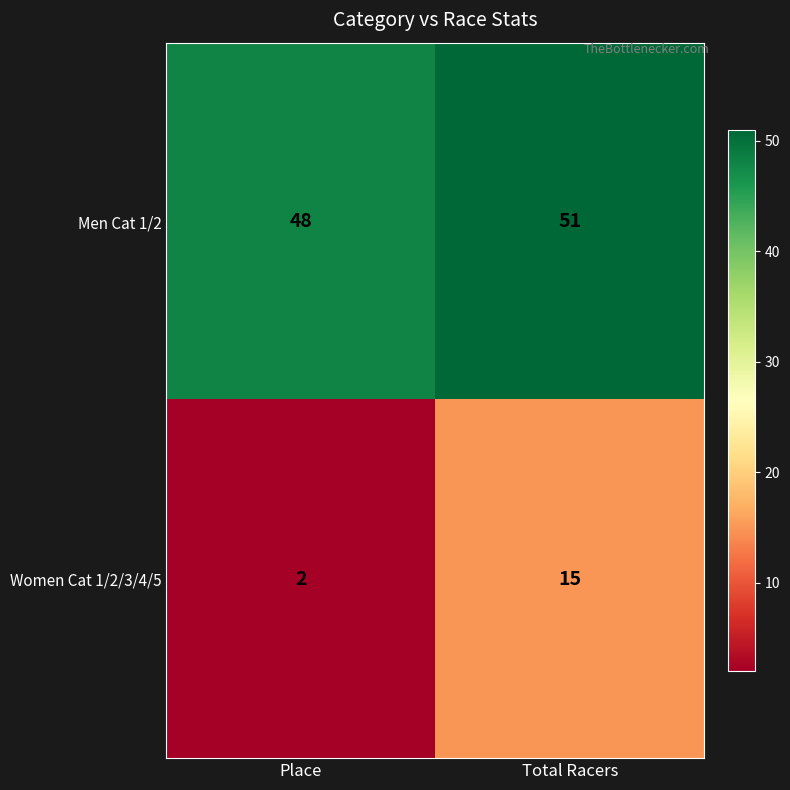

What is the difference between the Women Cat 1/2/3/4/5 values at Place and Total Racers?

13